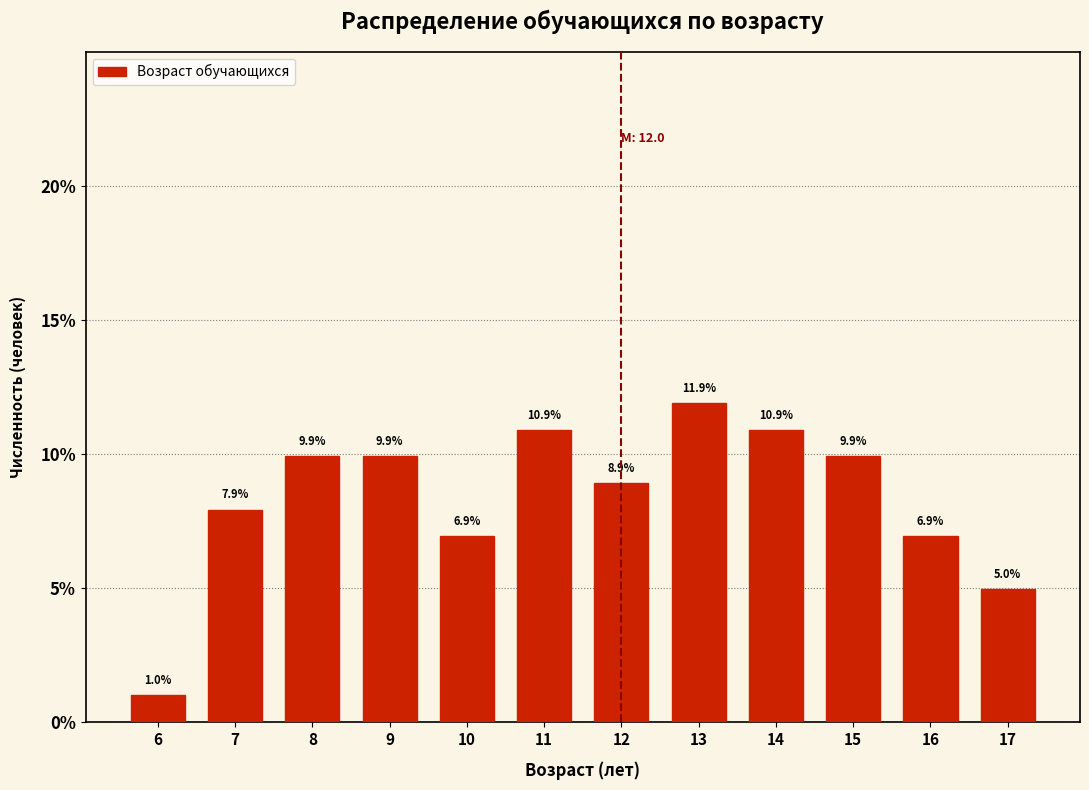

Reading left to right, transcribe all the data shown in this chart.

6=1.0	7=7.9	8=9.9	9=9.9	10=6.9	11=10.9	12=8.9	13=11.9	14=10.9	15=9.9	16=6.9	17=5.0